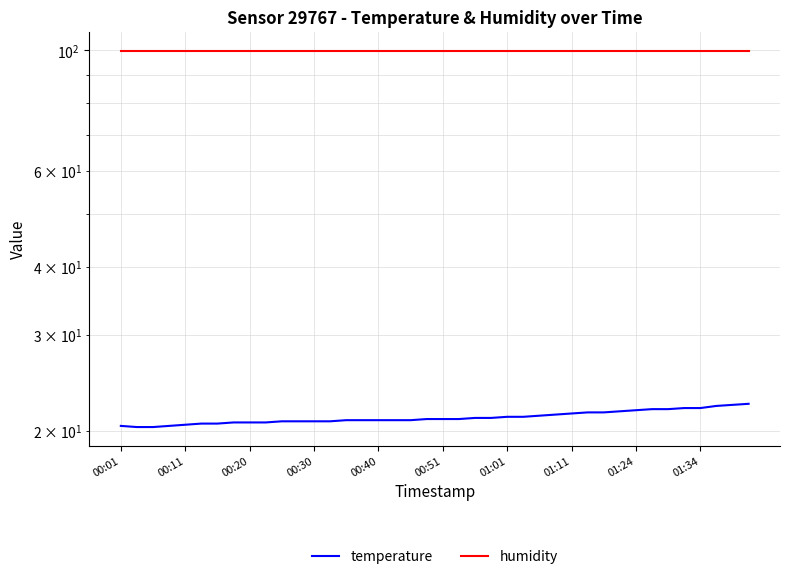

The value of temperature at 27 is 21.4. True or false?

True